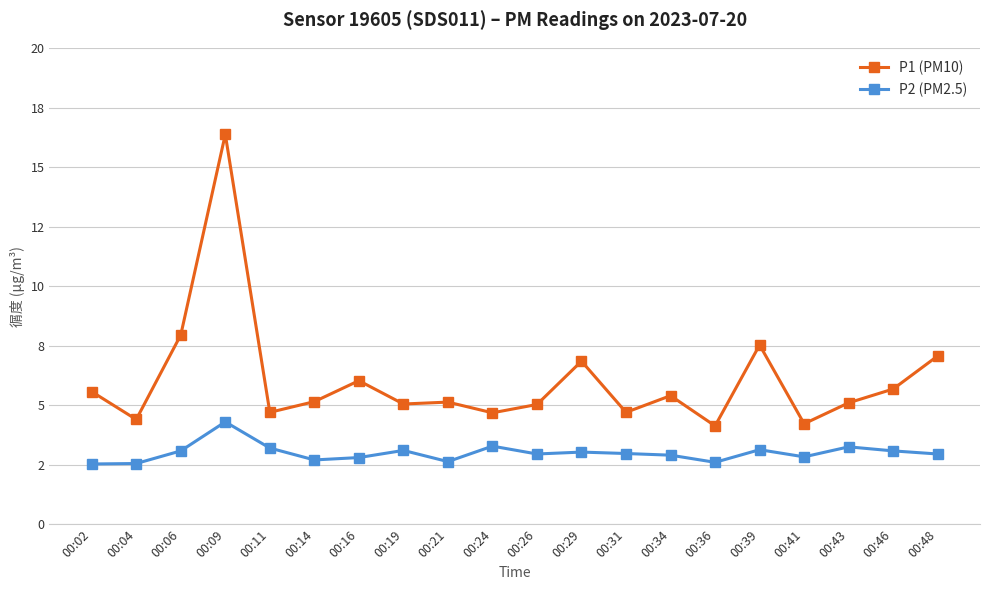

Reading left to right, what are all the values shown in this chart?

P1 (PM10): 00:02=5.6	00:04=4.4	00:06=8.0	00:09=16.4	00:11=4.7	00:14=5.2	00:16=6.0	00:19=5.0	00:21=5.1	00:24=4.7	00:26=5.0	00:29=6.8	00:31=4.7	00:34=5.4	00:36=4.1	00:39=7.5	00:41=4.2	00:43=5.1	00:46=5.7	00:48=7.1
P2 (PM2.5): 00:02=2.5	00:04=2.5	00:06=3.1	00:09=4.3	00:11=3.2	00:14=2.7	00:16=2.8	00:19=3.1	00:21=2.6	00:24=3.3	00:26=3.0	00:29=3.0	00:31=3.0	00:34=2.9	00:36=2.6	00:39=3.1	00:41=2.8	00:43=3.2	00:46=3.1	00:48=3.0